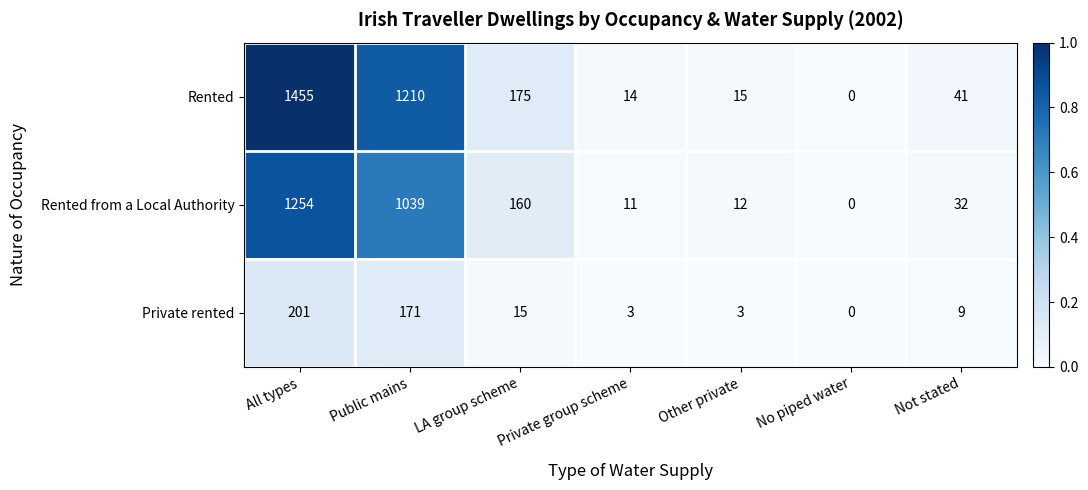

What is the total value across all series at LA group scheme?

350